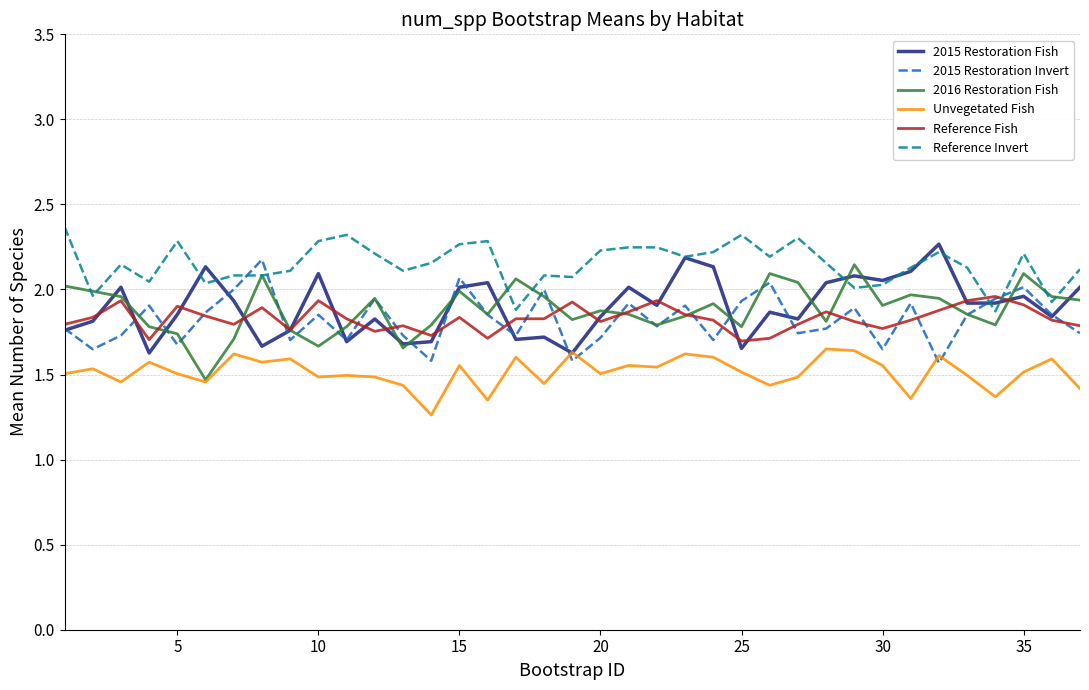

How many distinct data groups are displayed?

6